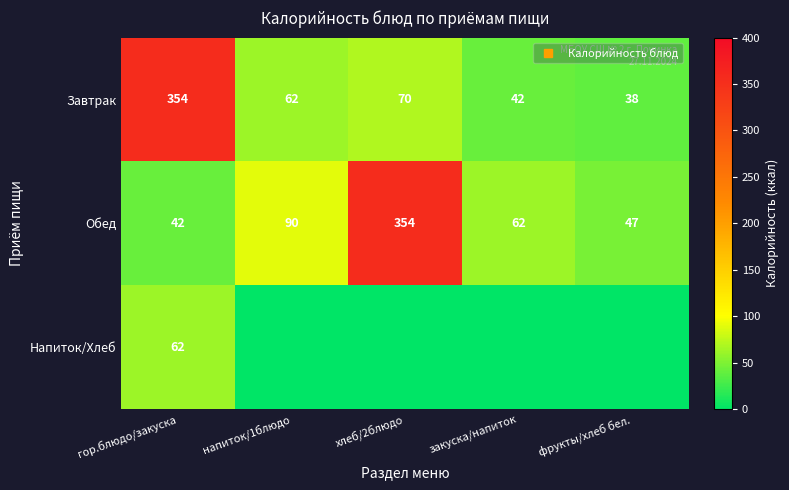

At which category is the sum across all series the highest?

гор.блюдо/закуска